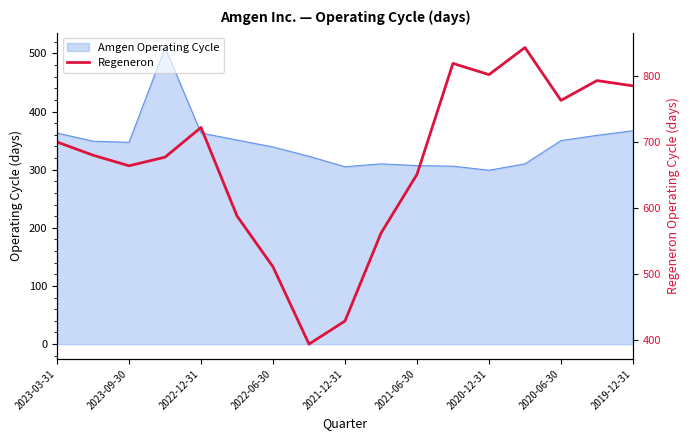

What is the sum of all values?

11383